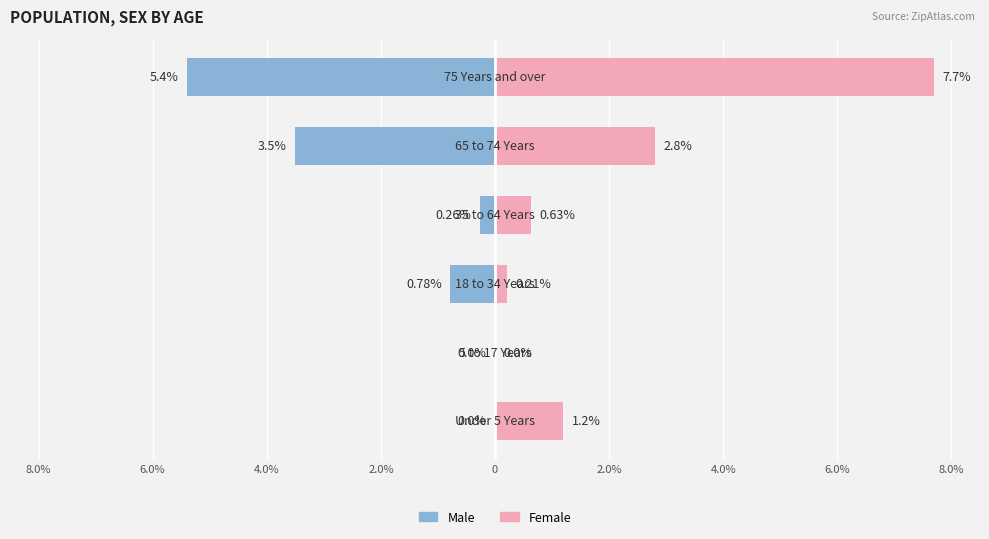

The value of Male at 2.0% is -0.3. True or false?

True